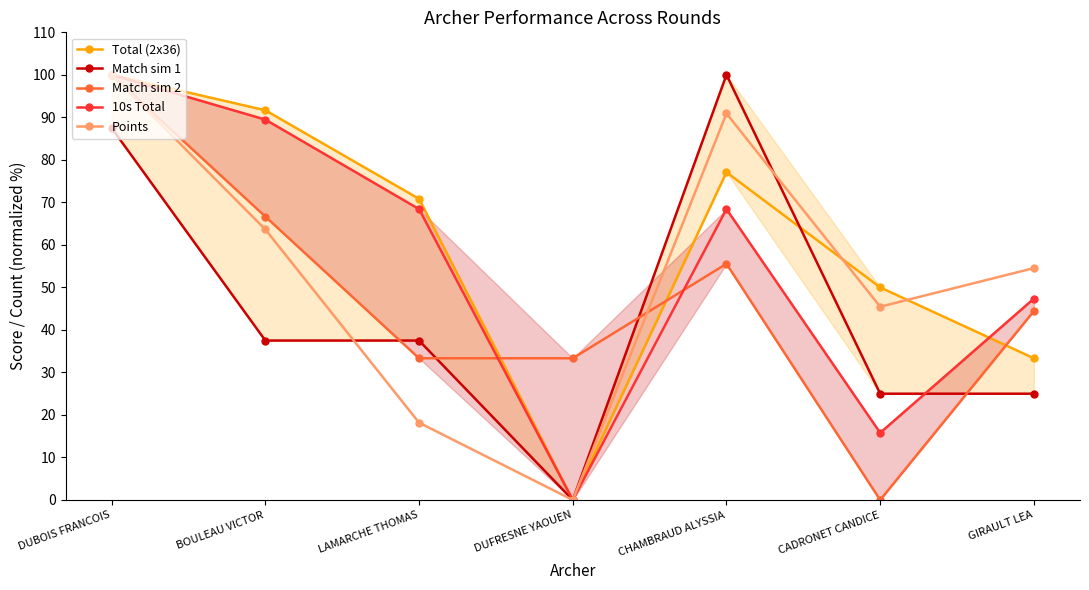

Reading left to right, what are all the values shown in this chart?

Total (2x36): DUBOIS FRANCOIS=100.0	BOULEAU VICTOR=91.7	LAMARCHE THOMAS=70.8	DUFRESNE YAOUEN=0.0	CHAMBRAUD ALYSSIA=77.1	CADRONET CANDICE=50.0	GIRAULT LEA=33.3
Match sim 1: DUBOIS FRANCOIS=87.5	BOULEAU VICTOR=37.5	LAMARCHE THOMAS=37.5	DUFRESNE YAOUEN=0.0	CHAMBRAUD ALYSSIA=100.0	CADRONET CANDICE=25.0	GIRAULT LEA=25.0
Match sim 2: DUBOIS FRANCOIS=100.0	BOULEAU VICTOR=66.7	LAMARCHE THOMAS=33.3	DUFRESNE YAOUEN=33.3	CHAMBRAUD ALYSSIA=55.6	CADRONET CANDICE=0.0	GIRAULT LEA=44.4
10s Total: DUBOIS FRANCOIS=100.0	BOULEAU VICTOR=89.5	LAMARCHE THOMAS=68.4	DUFRESNE YAOUEN=0.0	CHAMBRAUD ALYSSIA=68.4	CADRONET CANDICE=15.8	GIRAULT LEA=47.4
Points: DUBOIS FRANCOIS=100.0	BOULEAU VICTOR=63.6	LAMARCHE THOMAS=18.2	DUFRESNE YAOUEN=0.0	CHAMBRAUD ALYSSIA=90.9	CADRONET CANDICE=45.5	GIRAULT LEA=54.5